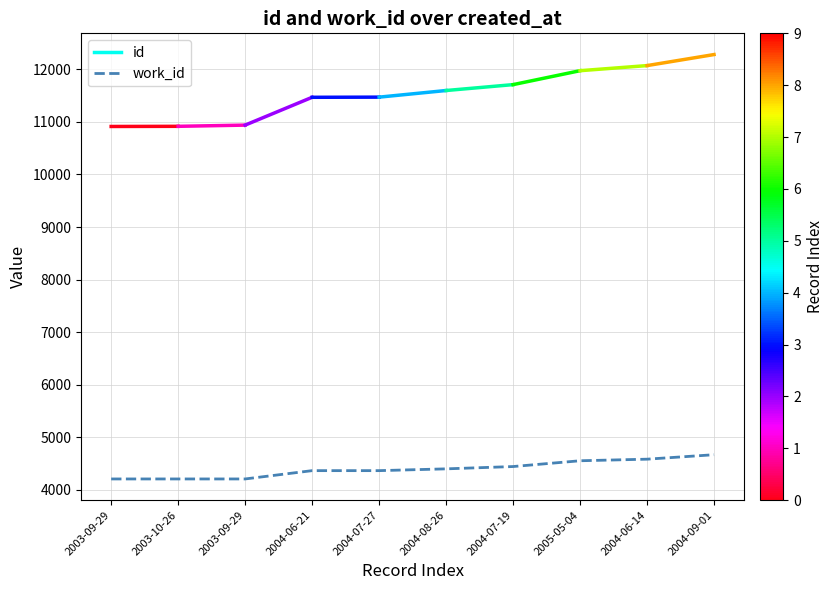

At which category does the chart reach its peak across all series?

2004-09-01